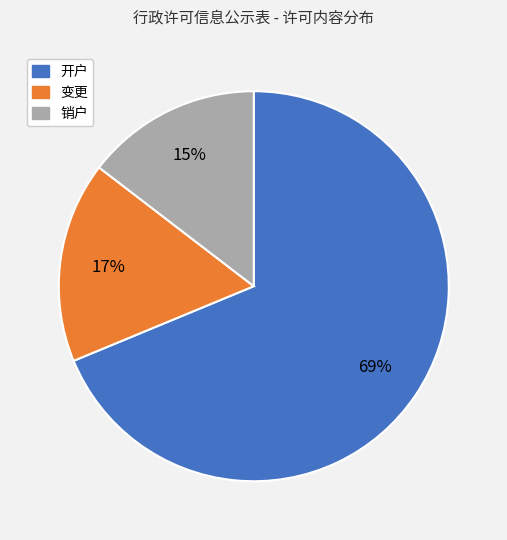

The 开户 slice represents 69% of the pie. True or false?

True